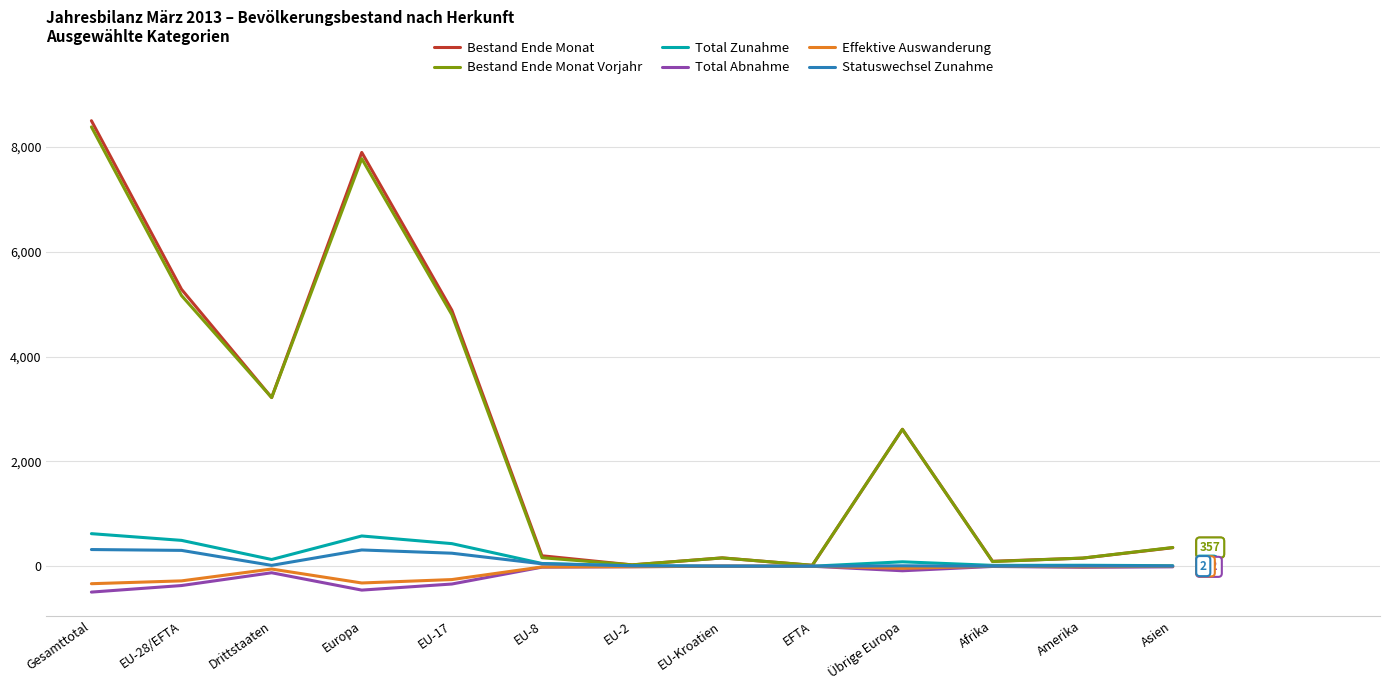

Which category has the highest value in the Bestand Ende Monat series?

Gesamttotal